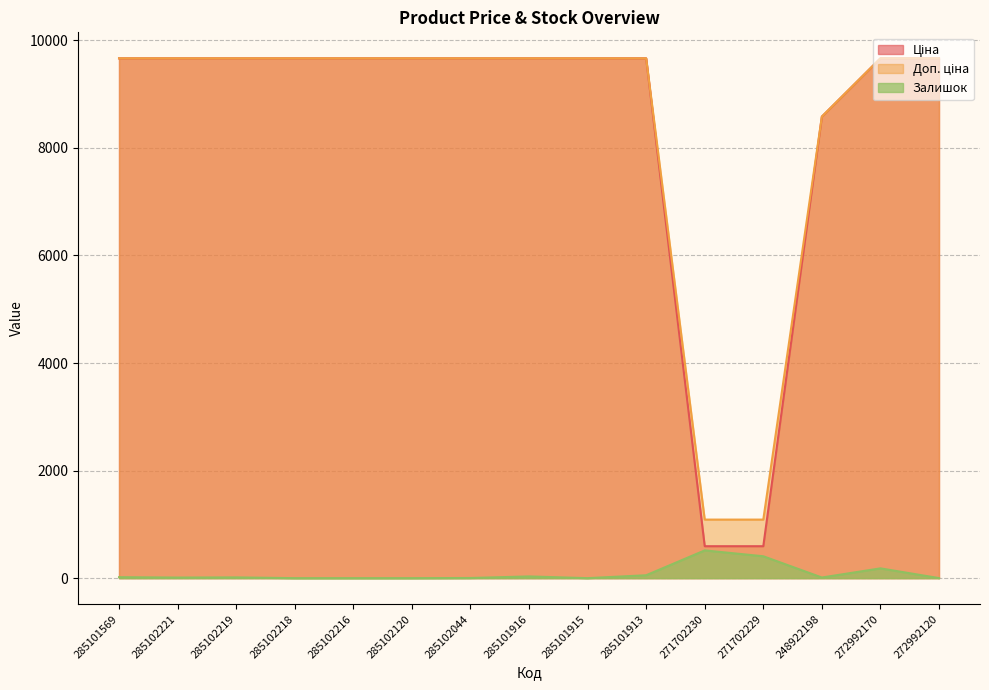

Rank the categories by Залишок value from highest to lowest.

271702230, 271702229, 272992170, 285101913, 285101916, 285101569, 285102219, 248922198, 285102221, 285102044, 272992120, 285102218, 285102216, 285102120, 285101915